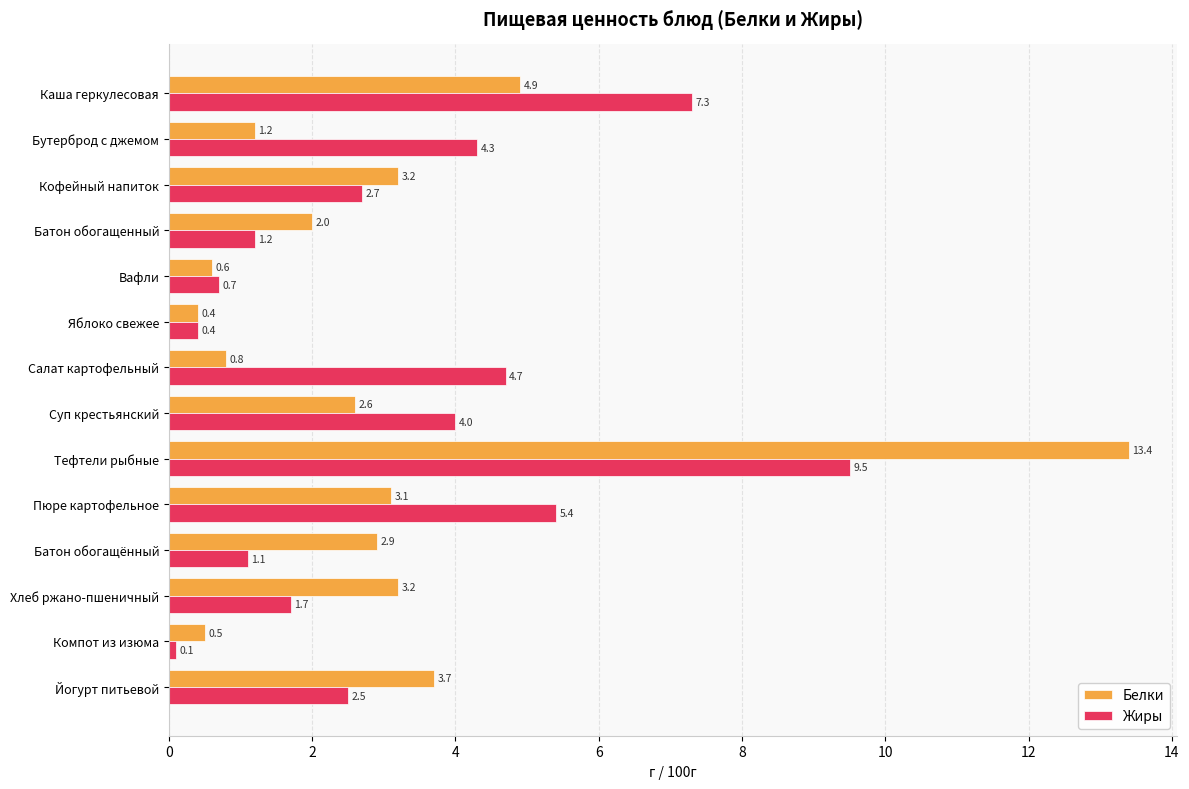

At how many categories does at least one series exceed 10?

1